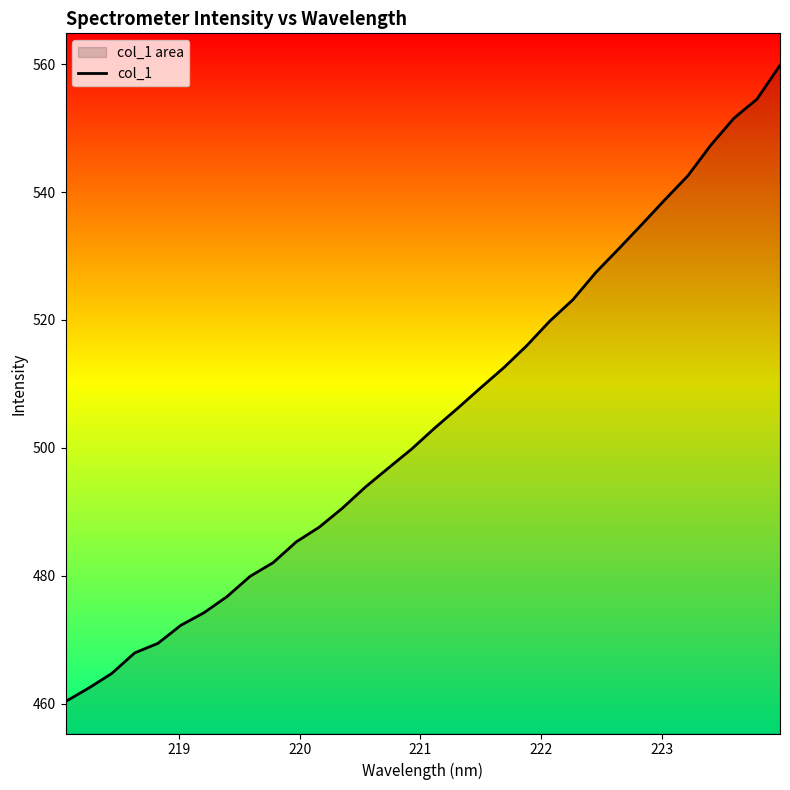

Reading left to right, what are all the values shown in this chart?

460.3	462.4	464.7	467.9	469.4	472.2	474.2	476.7	479.9	482.0	485.3	487.6	490.5	493.9	496.8	499.8	503.1	506.2	509.4	512.5	516.0	519.8	523.1	527.4	531.1	534.9	538.8	542.6	547.4	551.5	554.5	559.8